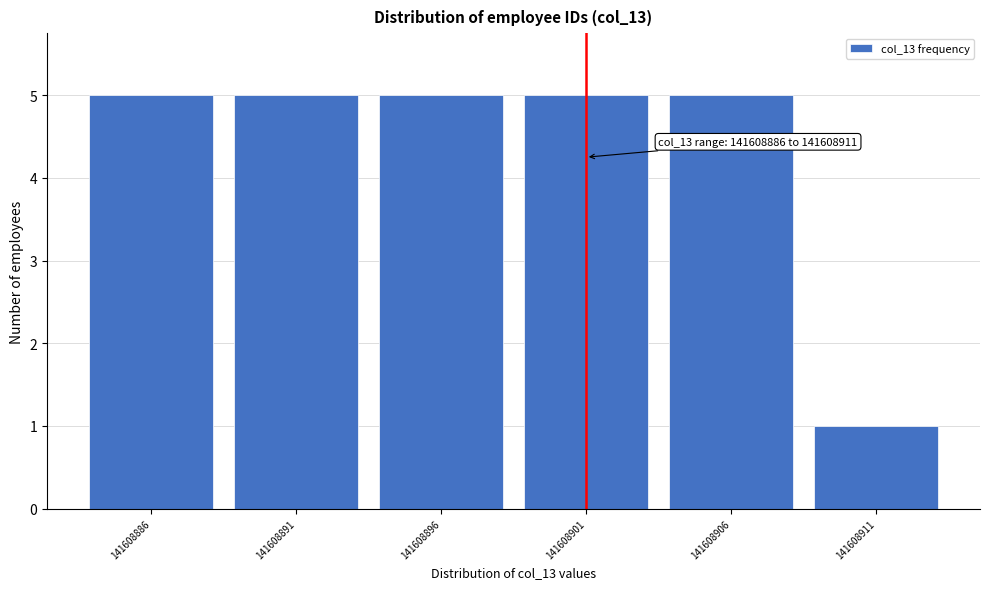

Reading left to right, list all the values displayed in this chart.

5	5	5	5	5	1